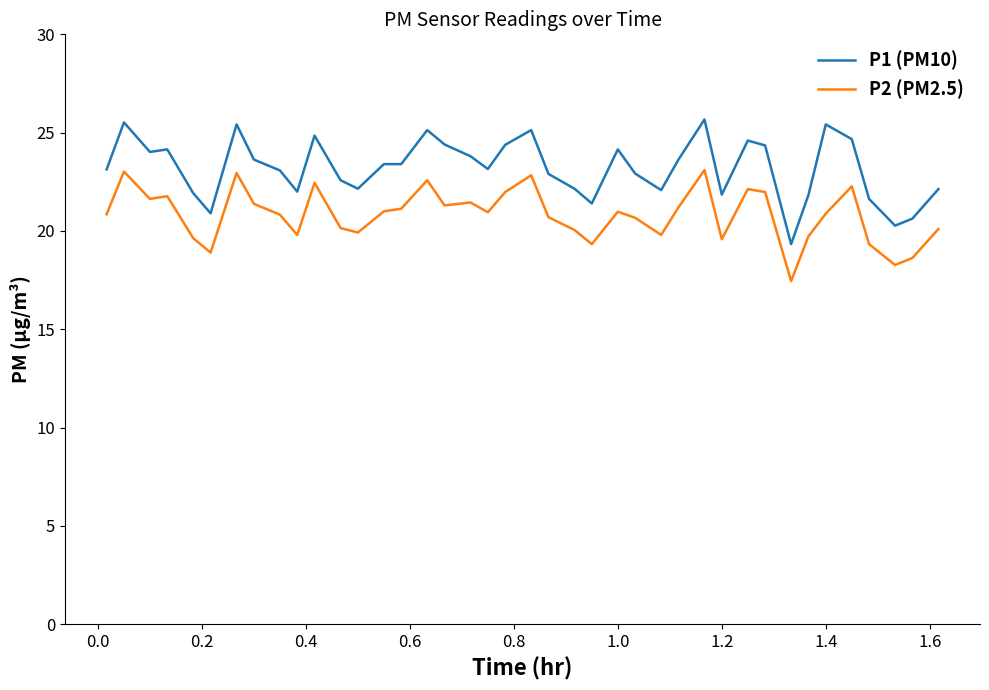

What is the greatest value displayed?

25.7